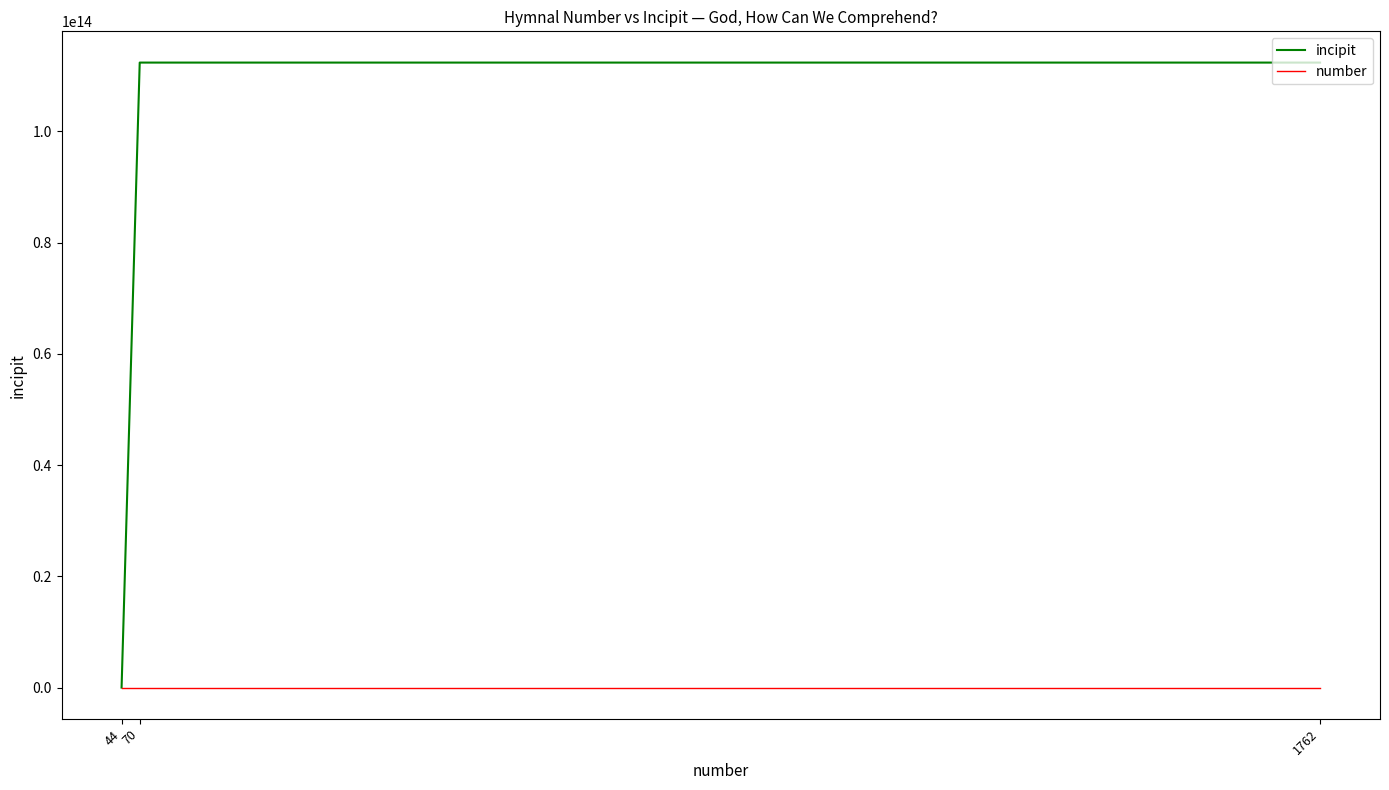

Which series has the largest total across all categories?

incipit